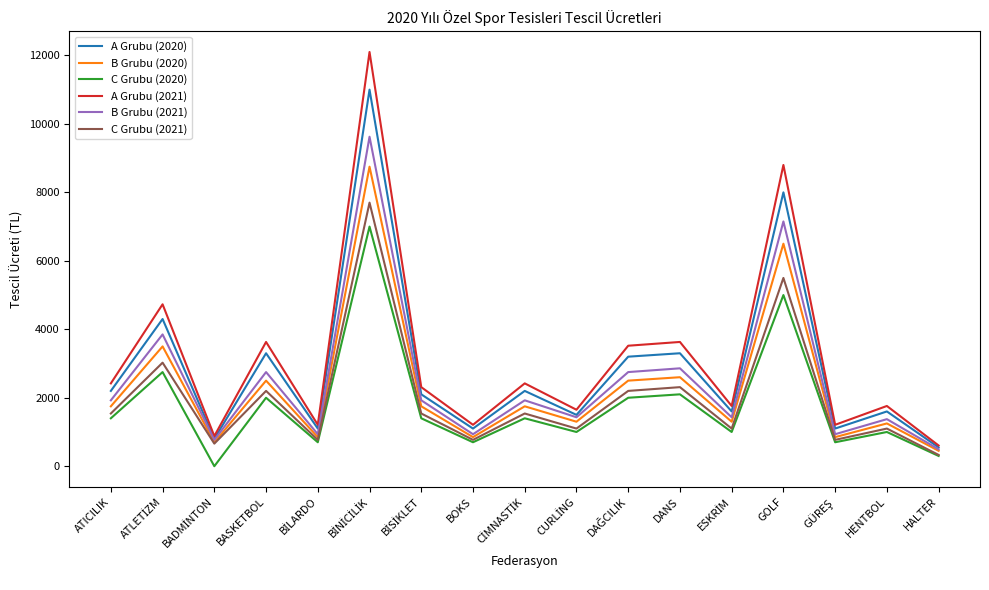

Rank the series by their average value, from highest to lowest.

A Grubu (2021), A Grubu (2020), B Grubu (2021), B Grubu (2020), C Grubu (2021), C Grubu (2020)